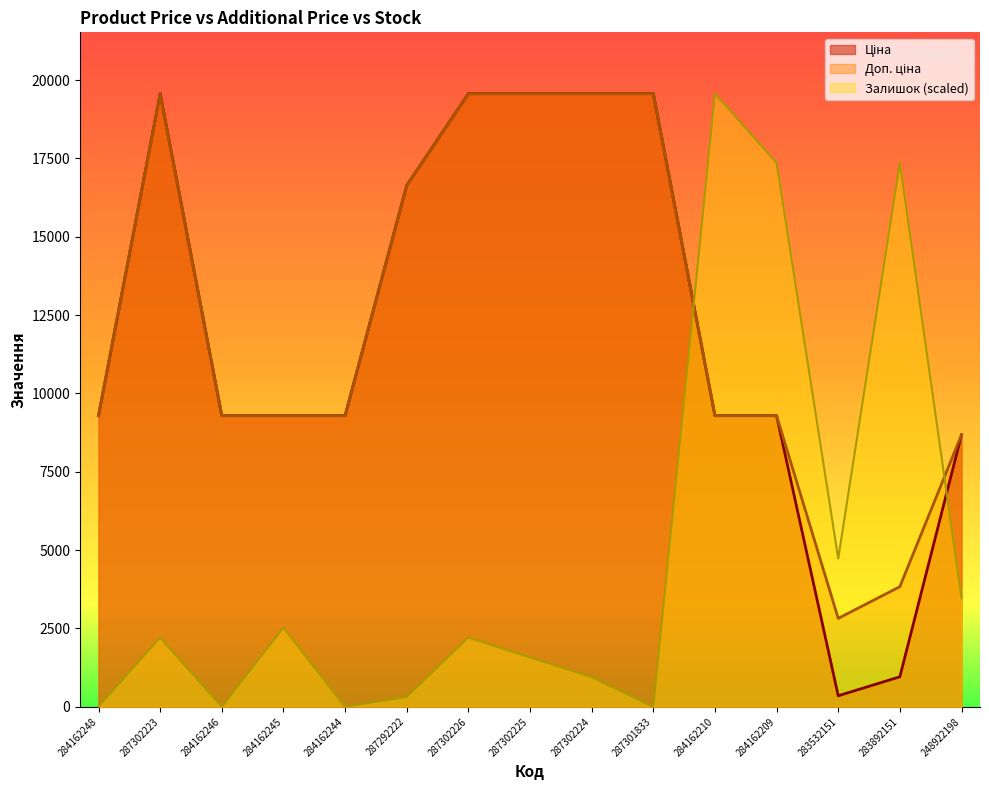

What is the difference between the Залишок values at 284162244 and 287302226?

2208.9